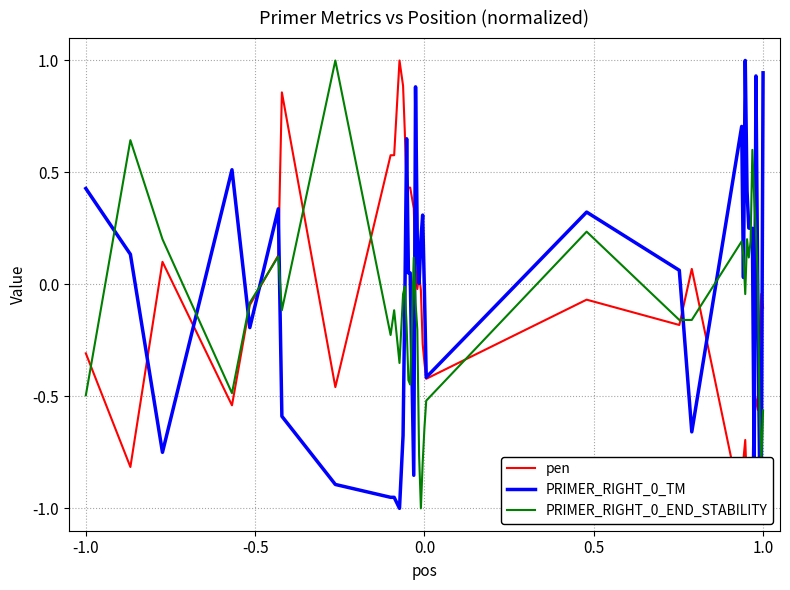

What are all the series names shown in the legend?

pen, PRIMER_RIGHT_0_TM, PRIMER_RIGHT_0_END_STABILITY